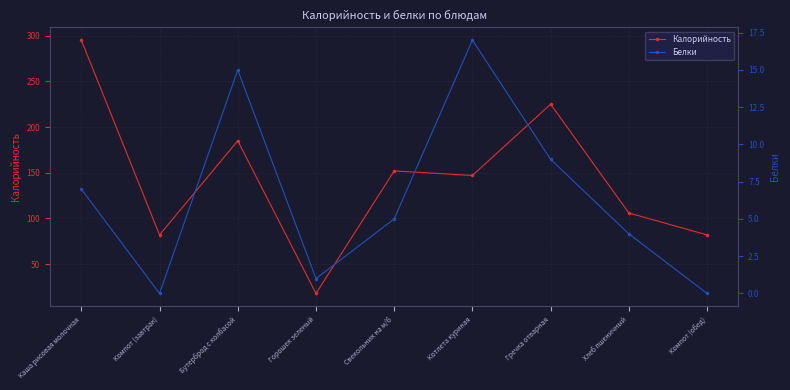

What value does the Калорийность series have at Горошек зеленый?

18